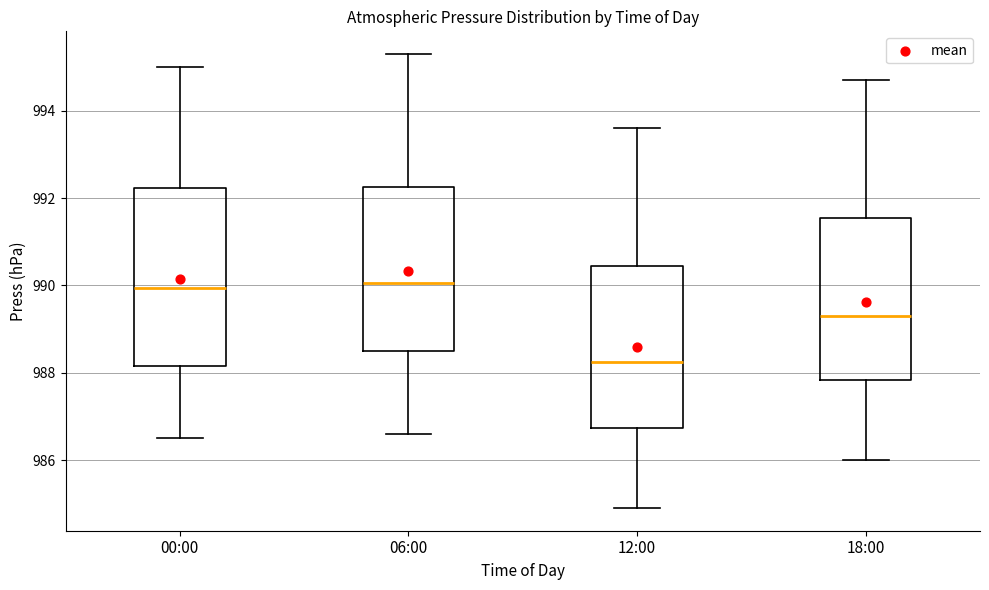

Reading left to right, read every box against the y-axis: the position of its median line, the range the box covers, and the ends of its whiskers. The values are not printed on the chart, so give them approximately, as read against the axis.

00:00: median 990.0, box 988.2 to 992.2, whiskers 986.6 to 995.0
06:00: median 990.0, box 988.6 to 992.2, whiskers 986.6 to 995.4
12:00: median 988.2, box 986.8 to 990.4, whiskers 985.0 to 993.6
18:00: median 989.4, box 987.8 to 991.6, whiskers 986.0 to 994.8